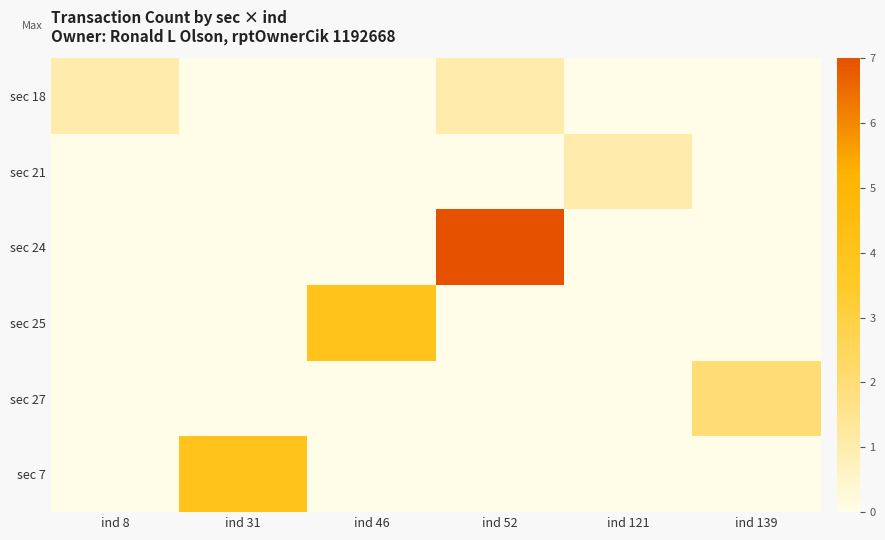

At how many categories does at least one series exceed 6?

1